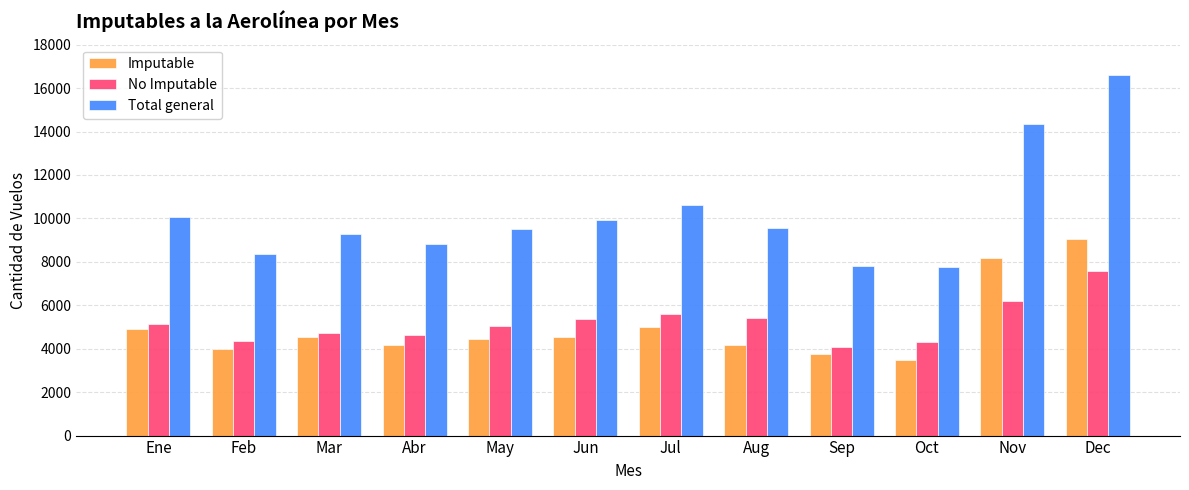

Which series has the largest range (max minus min)?

Total general